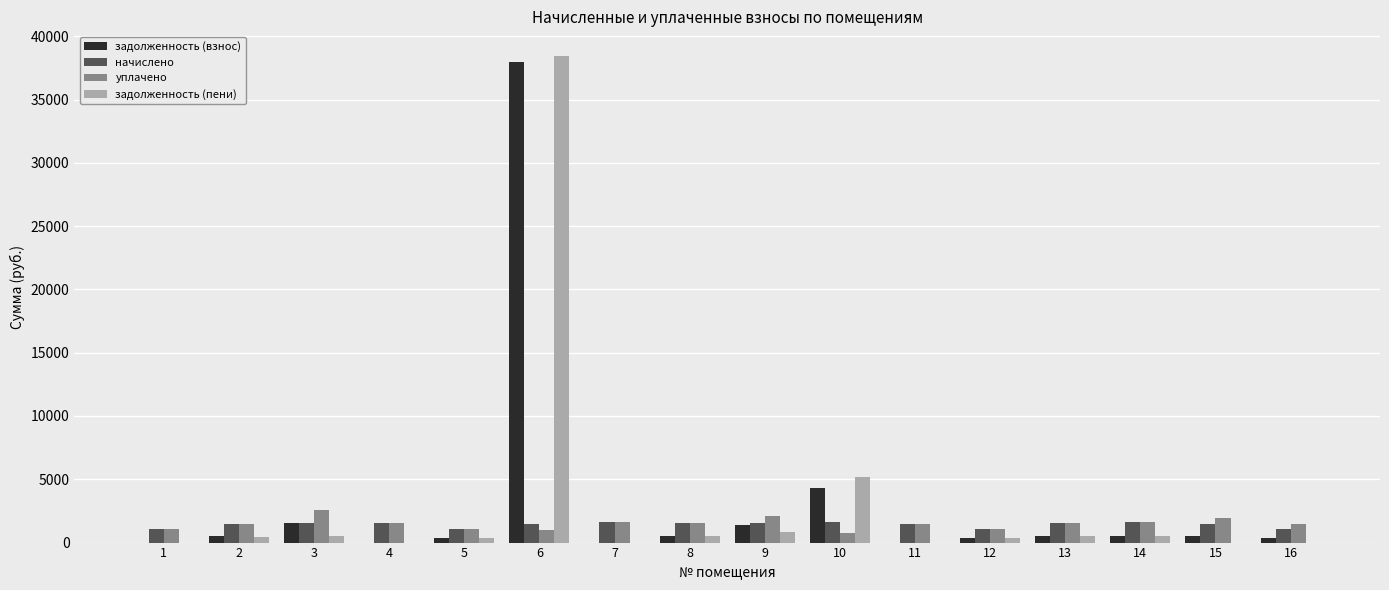

What is the sum of all уплачено values?

23838.1